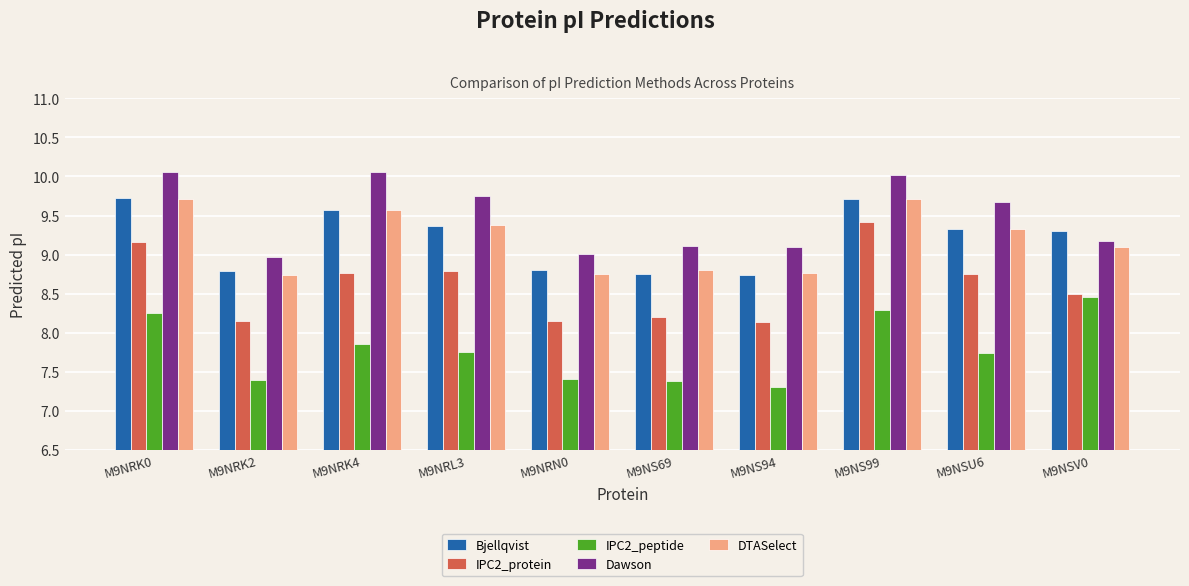

What is the difference between the IPC2_protein values at M9NRL3 and M9NRK2?

0.6